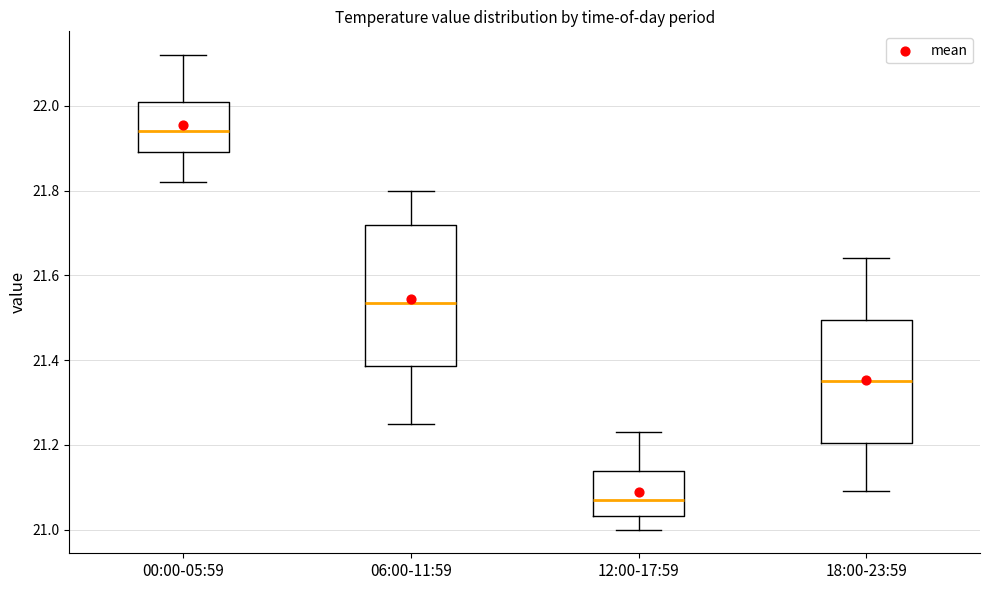

Which box's median line is the highest?

00:00-05:59